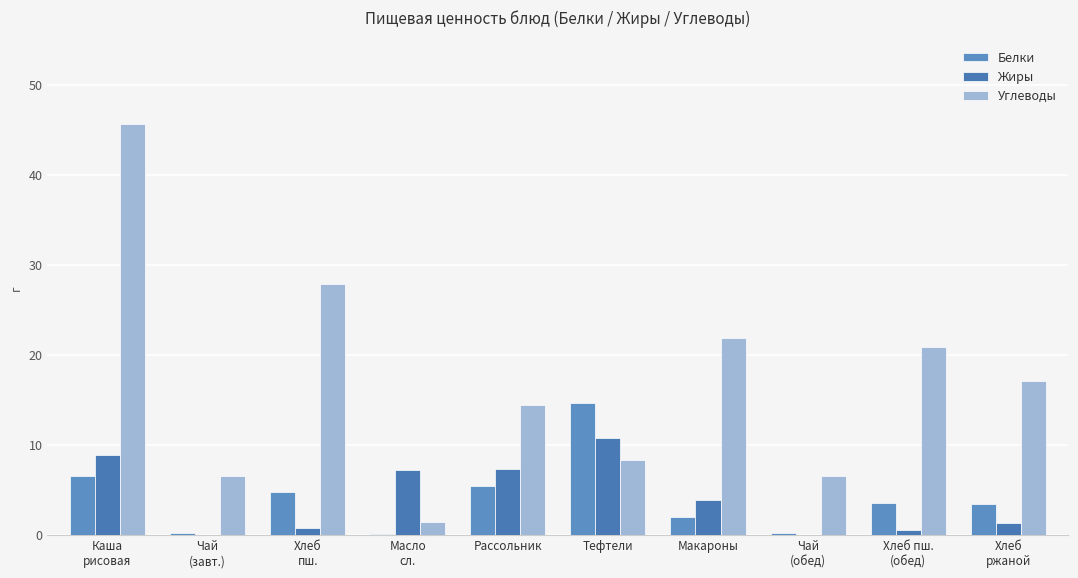

Reading left to right, transcribe all the data shown in this chart.

Белки: Каша
рисовая=6.6	Чай
(завт.)=0.2	Хлеб
пш.=4.8	Масло
сл.=0.1	Рассольник=5.4	Тефтели=14.7	Макароны=2.0	Чай
(обед)=0.2	Хлеб пш.
(обед)=3.6	Хлеб
ржаной=3.4
Жиры: Каша
рисовая=8.9	Чай
(завт.)=0.0	Хлеб
пш.=0.7	Масло
сл.=7.2	Рассольник=7.3	Тефтели=10.8	Макароны=3.9	Чай
(обед)=0.0	Хлеб пш.
(обед)=0.5	Хлеб
ржаной=1.3
Углеводы: Каша
рисовая=45.7	Чай
(завт.)=6.5	Хлеб
пш.=27.8	Масло
сл.=1.4	Рассольник=14.5	Тефтели=8.4	Макароны=21.9	Чай
(обед)=6.5	Хлеб пш.
(обед)=20.9	Хлеб
ржаной=17.1